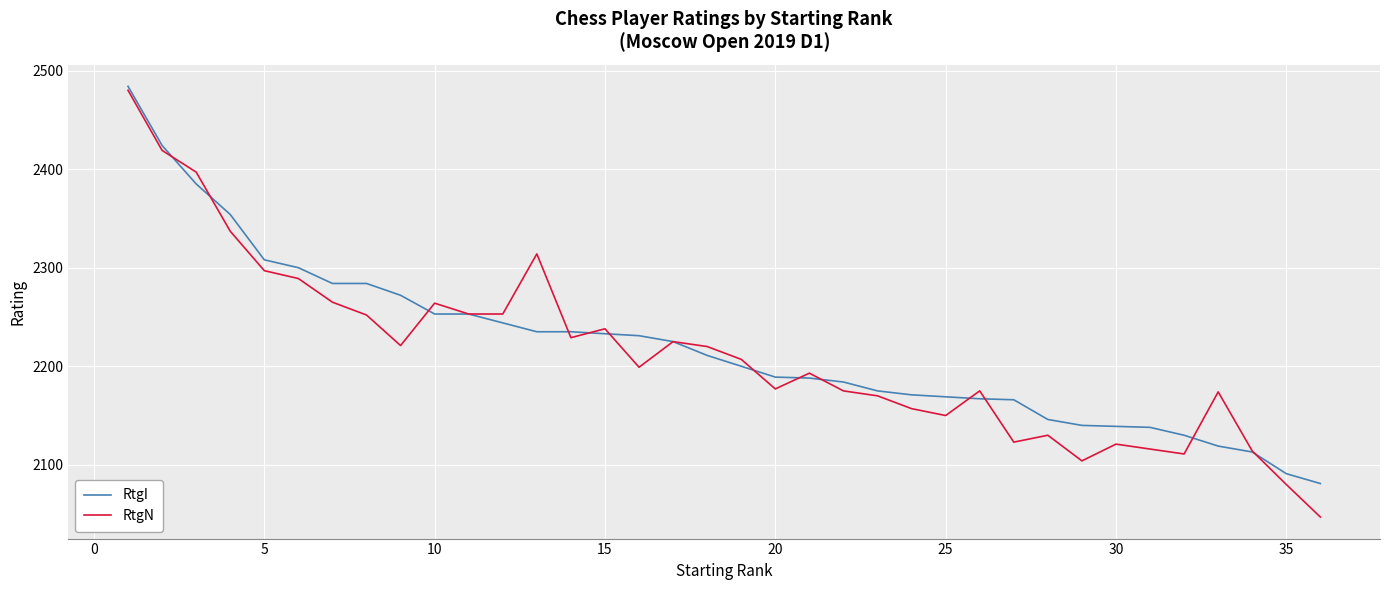

Rank the series by their maximum value, from highest to lowest.

RtgI, RtgN